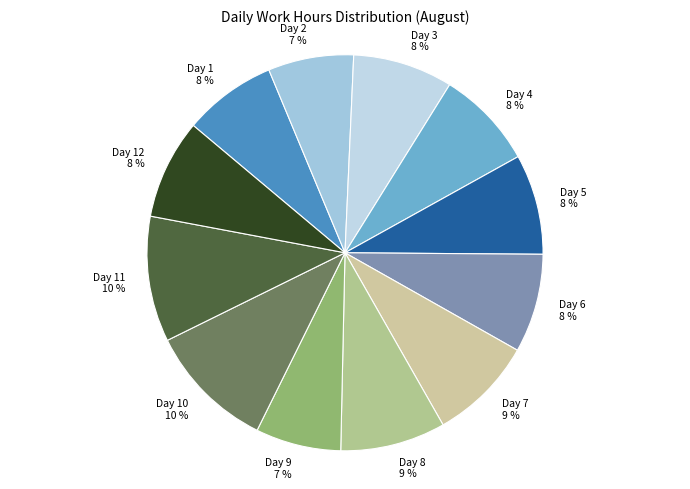

Is the sum of Day 4 and Day 7 greater than half?

No